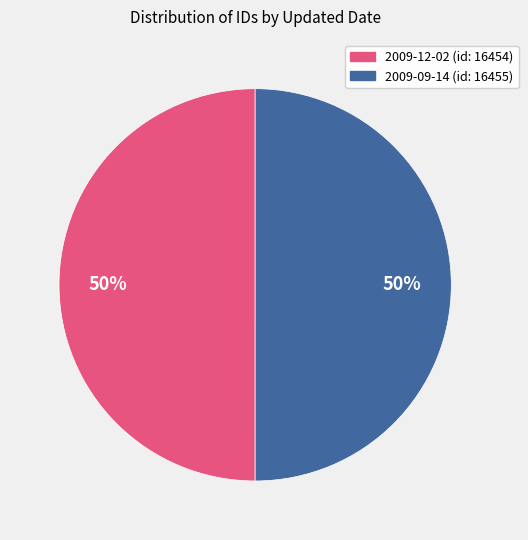

What is the ratio of the value at 2009-12-02 to the value at 2009-09-14?

1.0